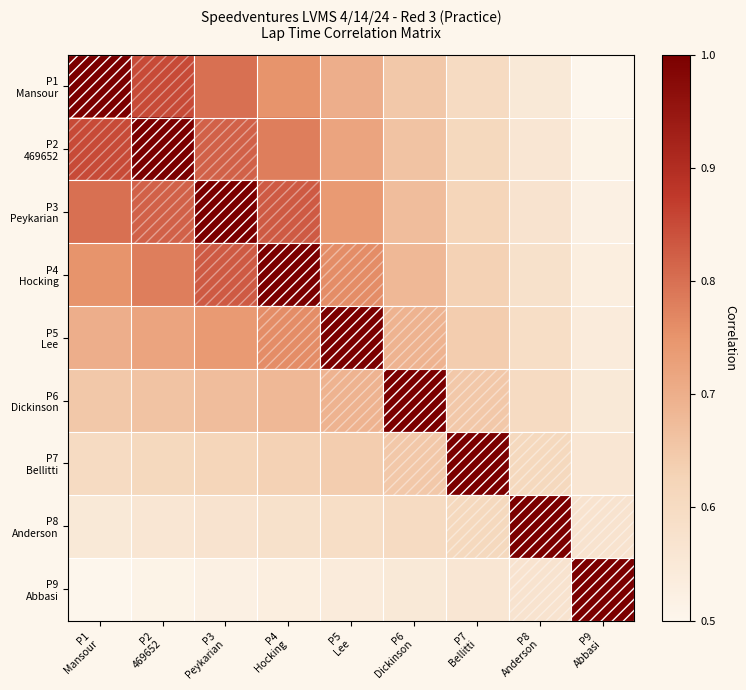

Rank the series by their maximum value, from lowest to highest.

P1 Mansour, P2 469652, P3 Peykarian, P4 Hocking, P5 Lee, P6 Dickinson, P7 Bellitti, P8 Anderson, P9 Abbasi